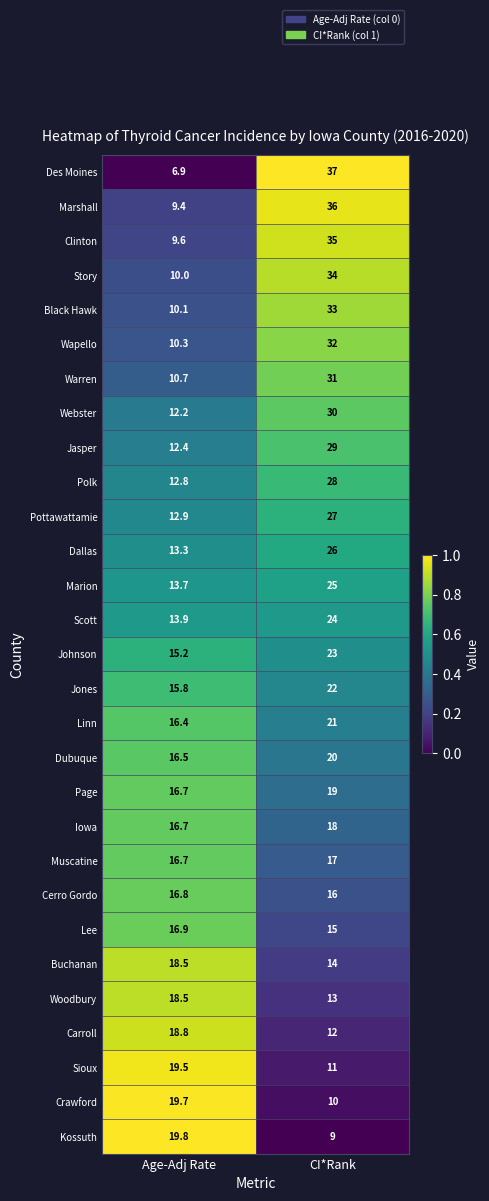

What is the spread (max minus min) of values at Age-Adj Rate?

12.9